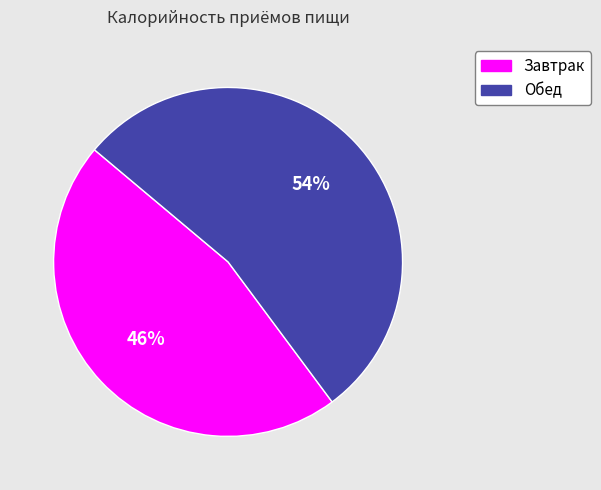

What is the ratio of the value at Обед to the value at Завтрак?

1.2